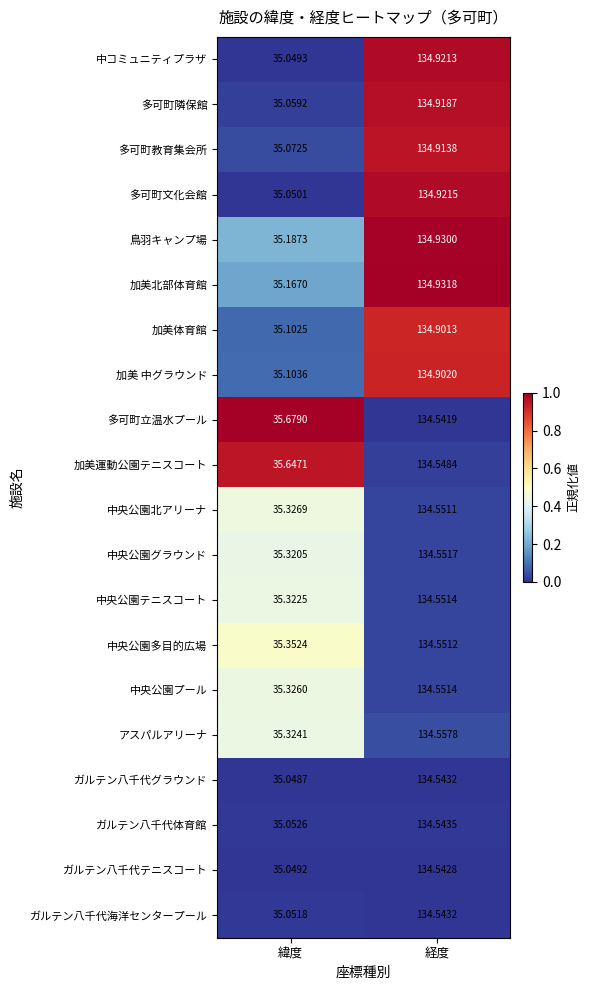

At 緯度, list the series in order from largest to smallest.

多可町立温水プール, 加美運動公園テニスコート, 中央公園多目的広場, 中央公園北アリーナ, 中央公園プール, アスパルアリーナ, 中央公園テニスコート, 中央公園グラウンド, 鳥羽キャンプ場, 加美北部体育館, 加美 中グラウンド, 加美体育館, 多可町教育集会所, 多可町隣保館, ガルテン八千代体育館, ガルテン八千代海洋センタープール, 多可町文化会館, 中コミュニティプラザ, ガルテン八千代テニスコート, ガルテン八千代グラウンド